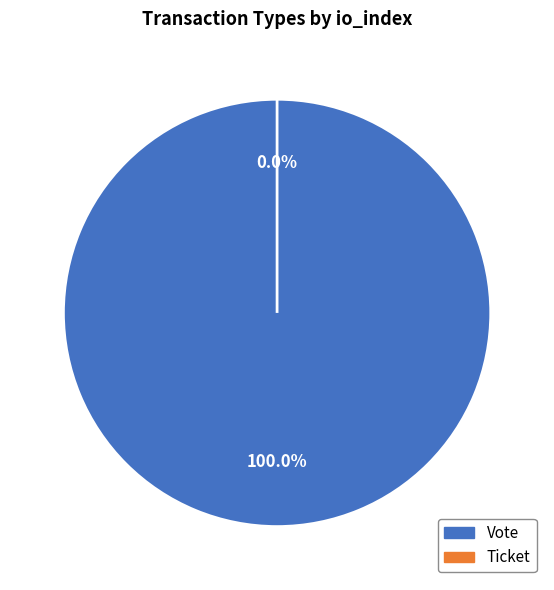

Which category has the smallest portion of the pie?

Ticket